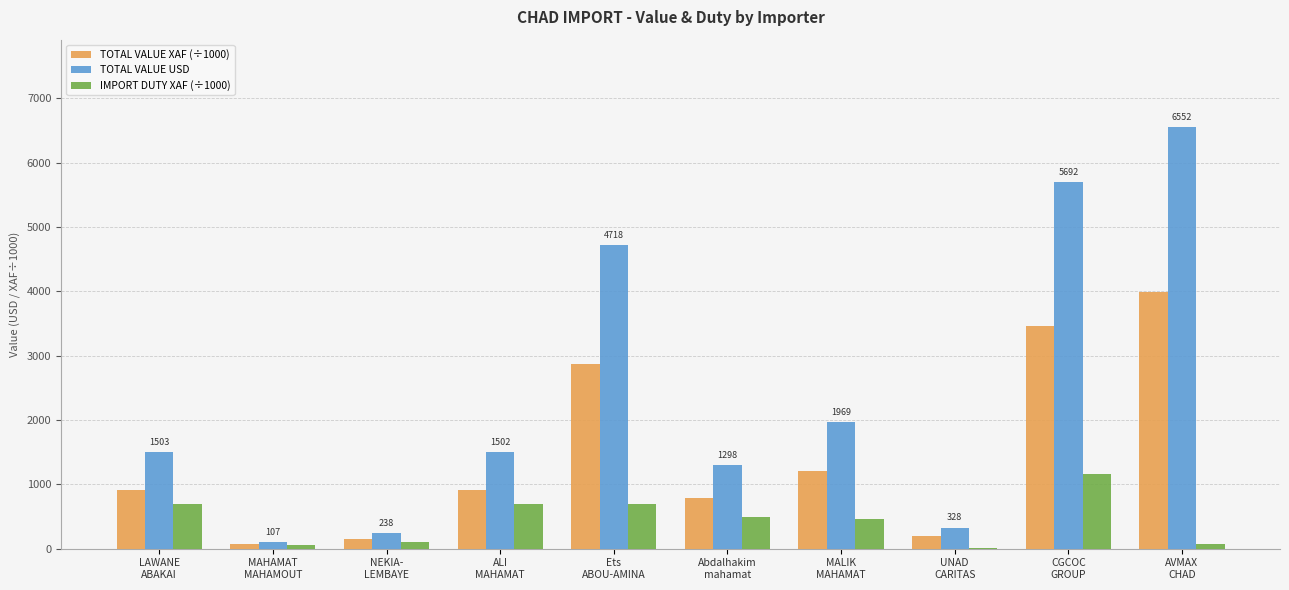

What is the sum of all IMPORT DUTY XAF (÷1000) values?

4457.7